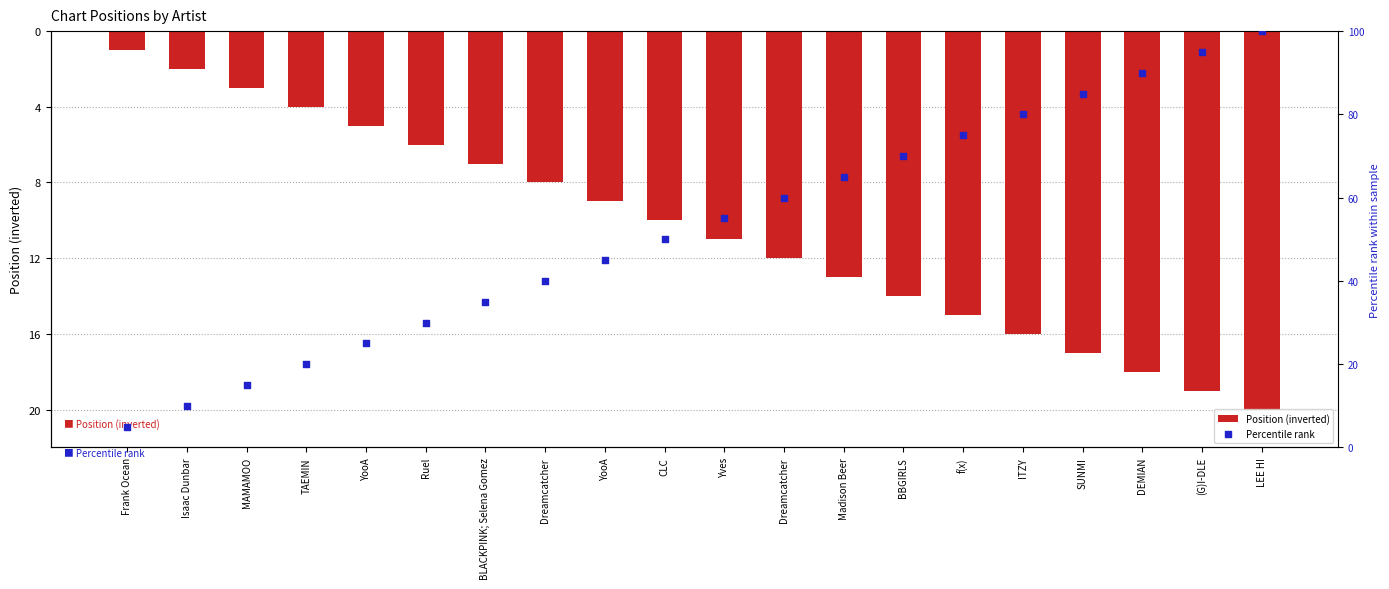

Which series contains the lowest Y value?

Position (inverted)